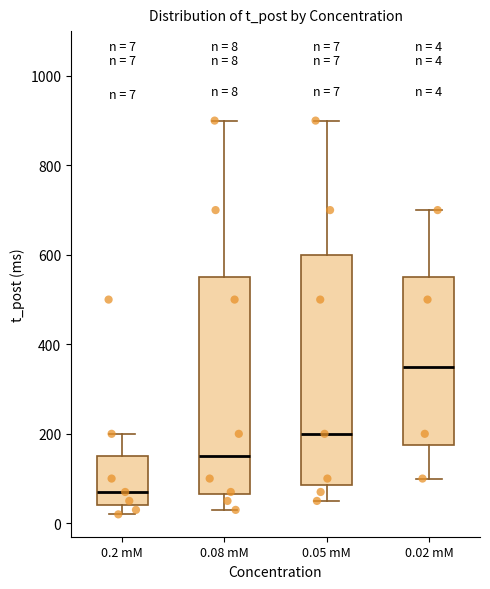

Which box has the lowest median line?

0.2 mM